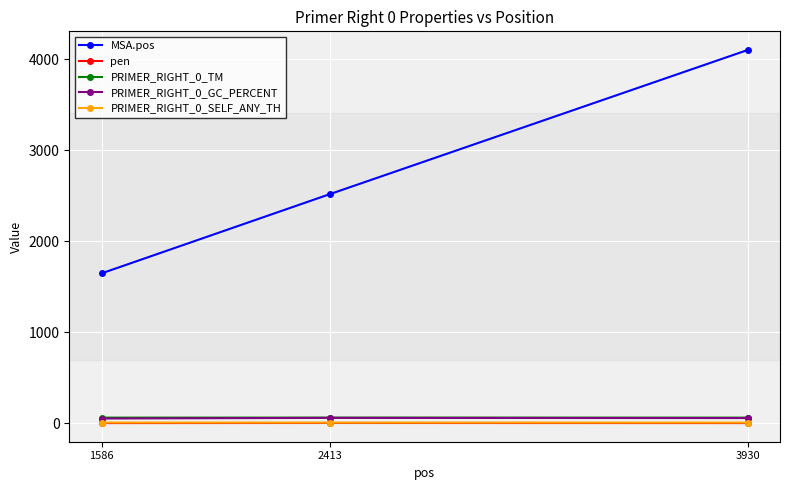

At which category is the sum across all series the highest?

3930